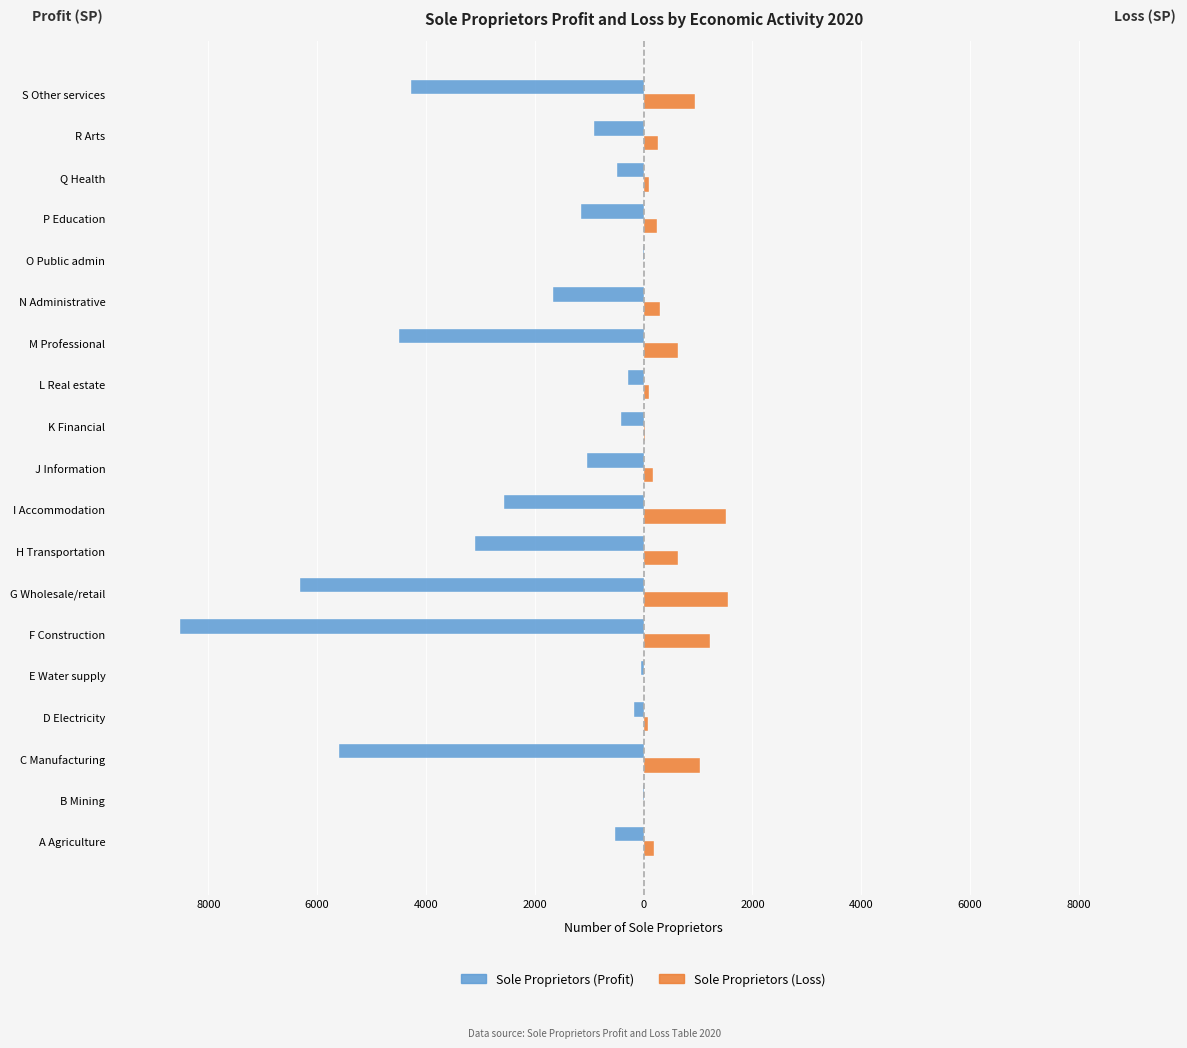

What are all the series names shown in the legend?

Sole Proprietors (Profit), Sole Proprietors (Loss)